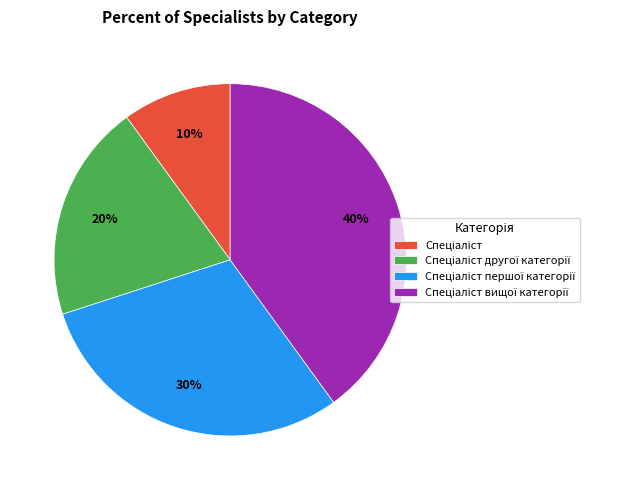

Does any single category account for the majority?

No